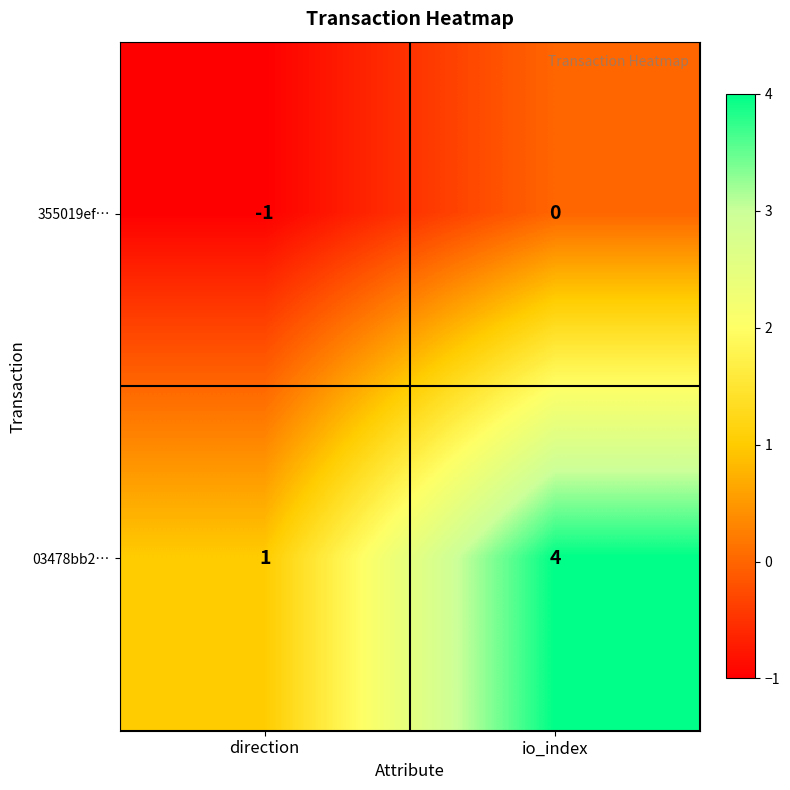

At io_index, list the series in order from largest to smallest.

03478bb2…, 355019ef…